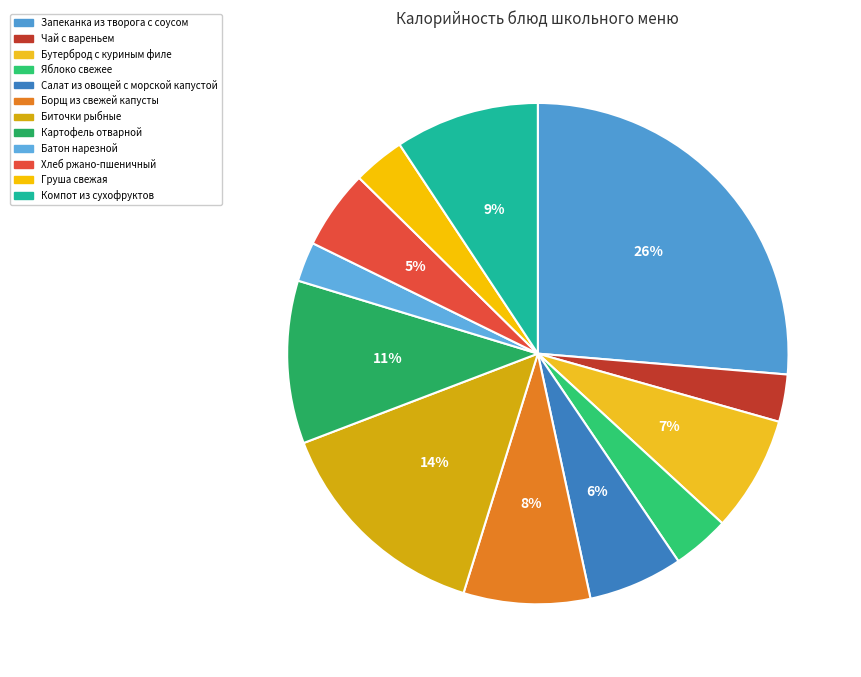

To the nearest percent, what is the difference between the Батон нарезной and Груша свежая slice percentages?

1%